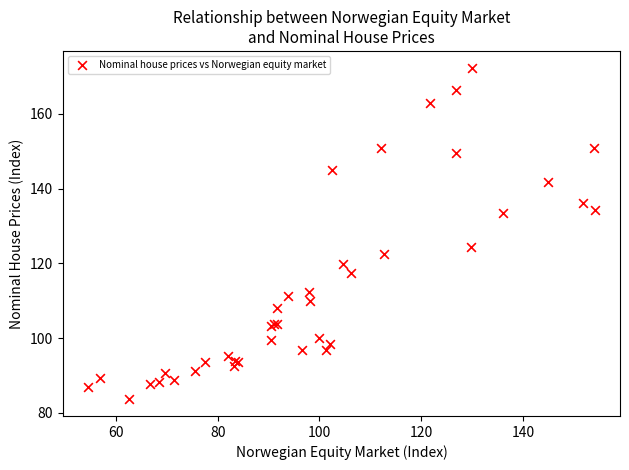

What Y value in the scatter plot is closest to 128?

124.5